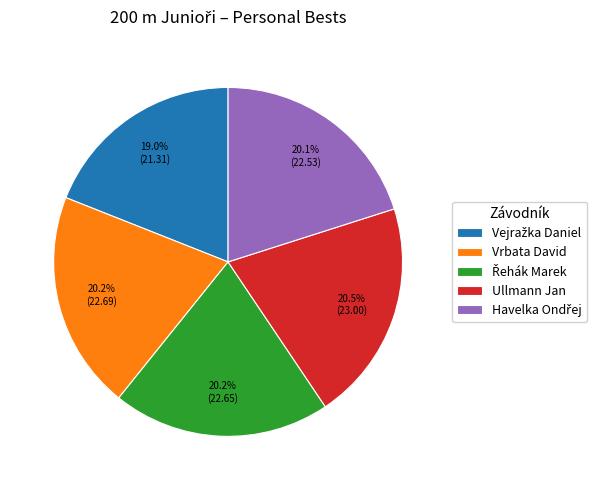

What is the total percentage of Vrbata David and Ullmann Jan?

40.7%